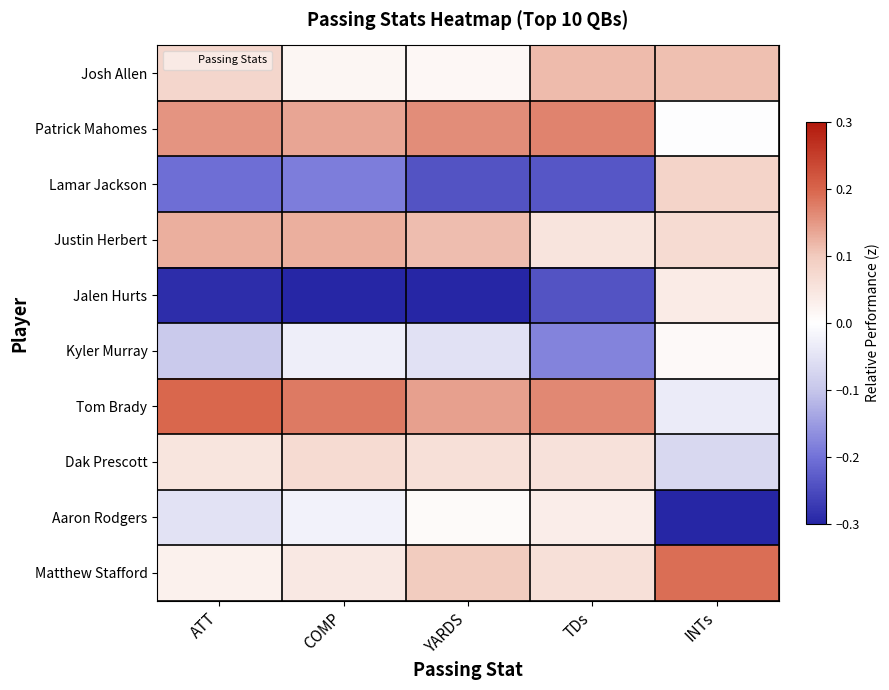

Between TDs and INTs, which series saw the biggest shift?

Aaron Rodgers